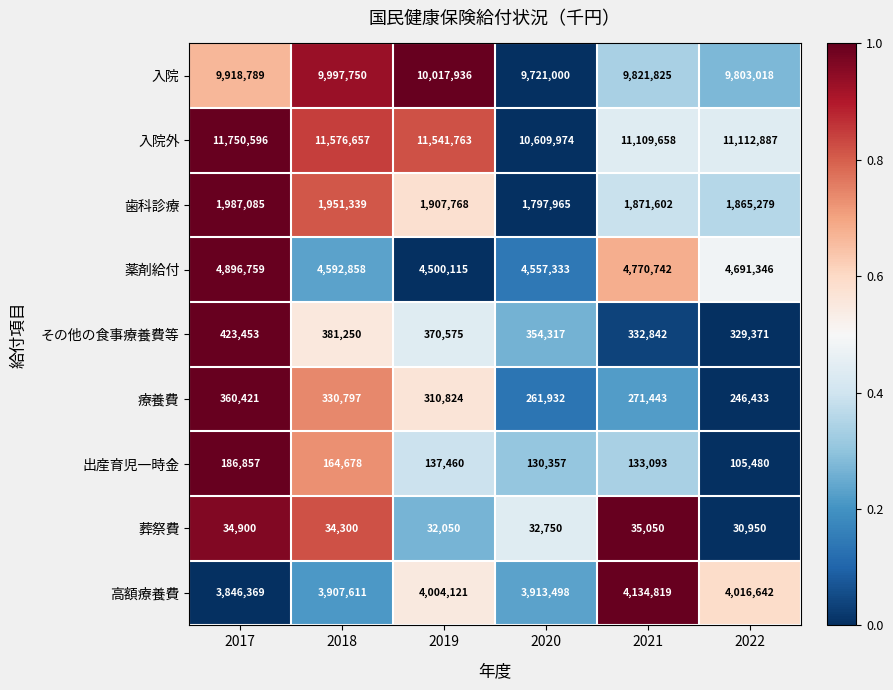

How many data points does each series have?

6